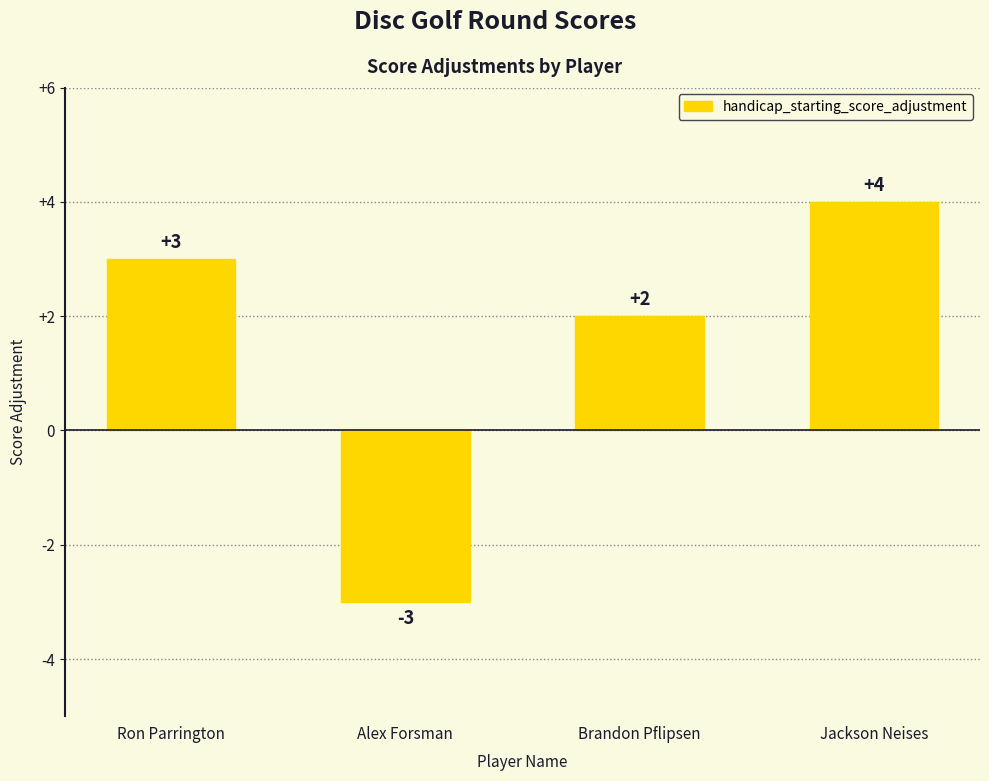

List the labels in order of value, largest first.

Jackson Neises, Ron Parrington, Brandon Pflipsen, Alex Forsman